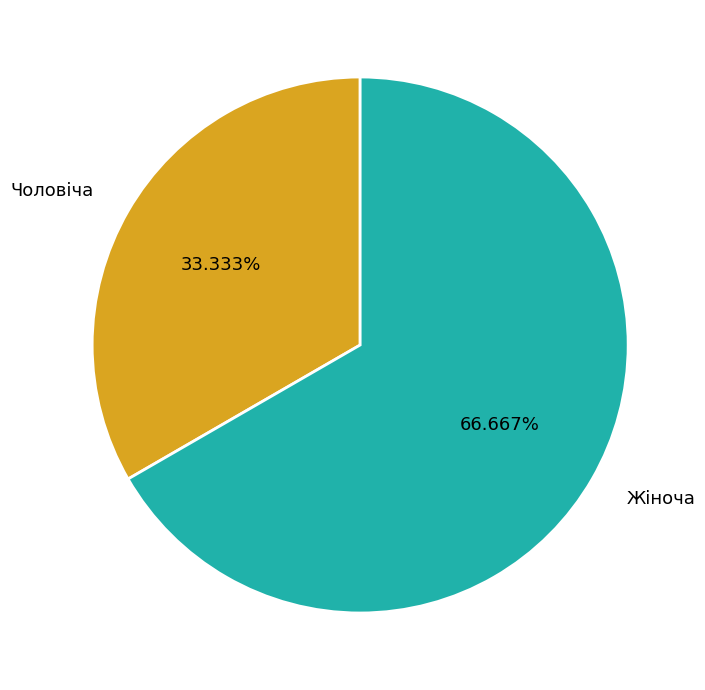

To the nearest percent, what is the difference between the Чоловіча and Жіноча slice percentages?

33%